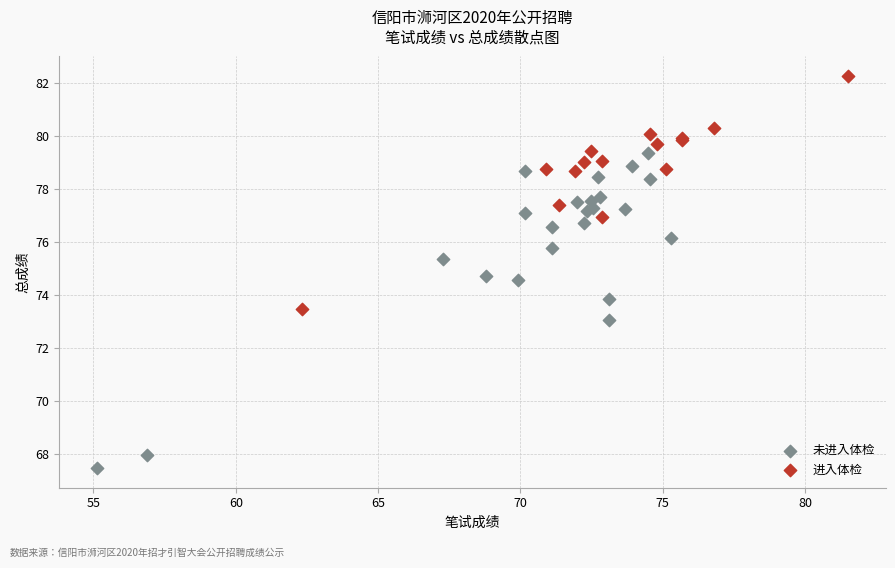

Which series reaches the maximum Y coordinate?

进入体检